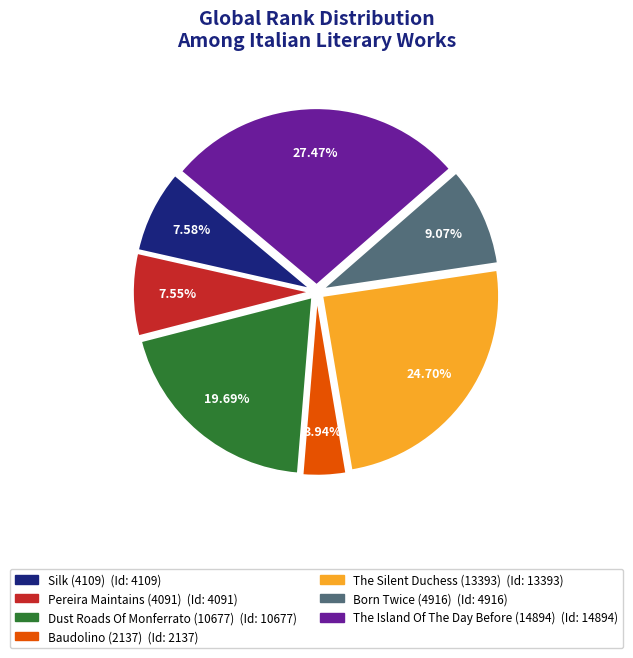

What is the ratio of the value at The Island Of The Day Before (14894) to the value at Baudolino (2137)?

7.0